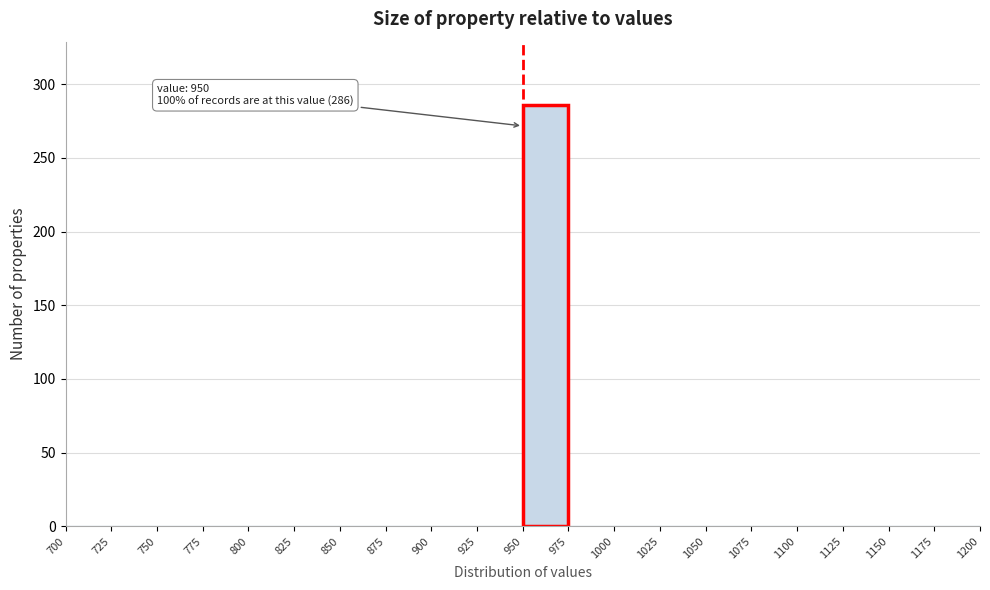

Over which range of the x-axis is the bar tallest?

950 to 975